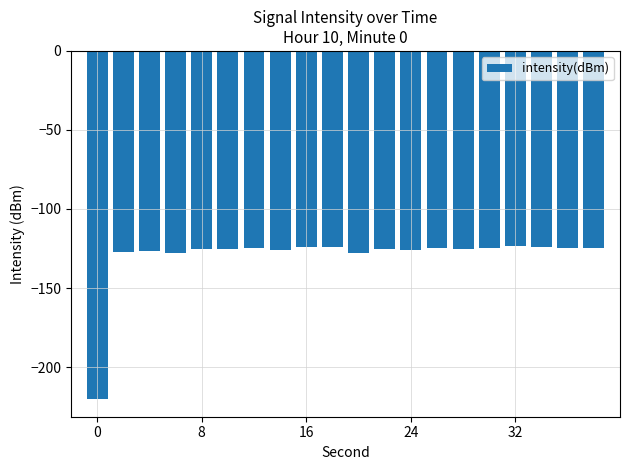

What is the difference between the maximum and minimum values?

97.0